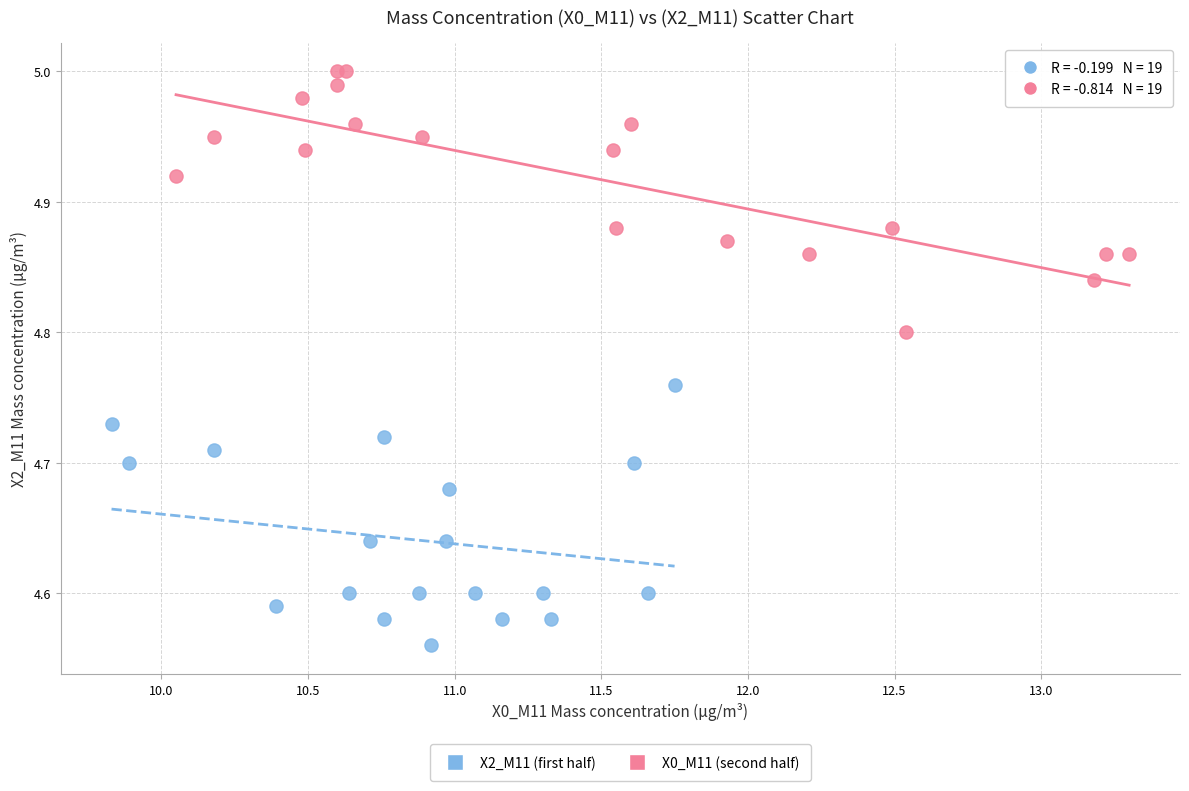

Which series contains the highest Y value?

X0_M11 (second half)